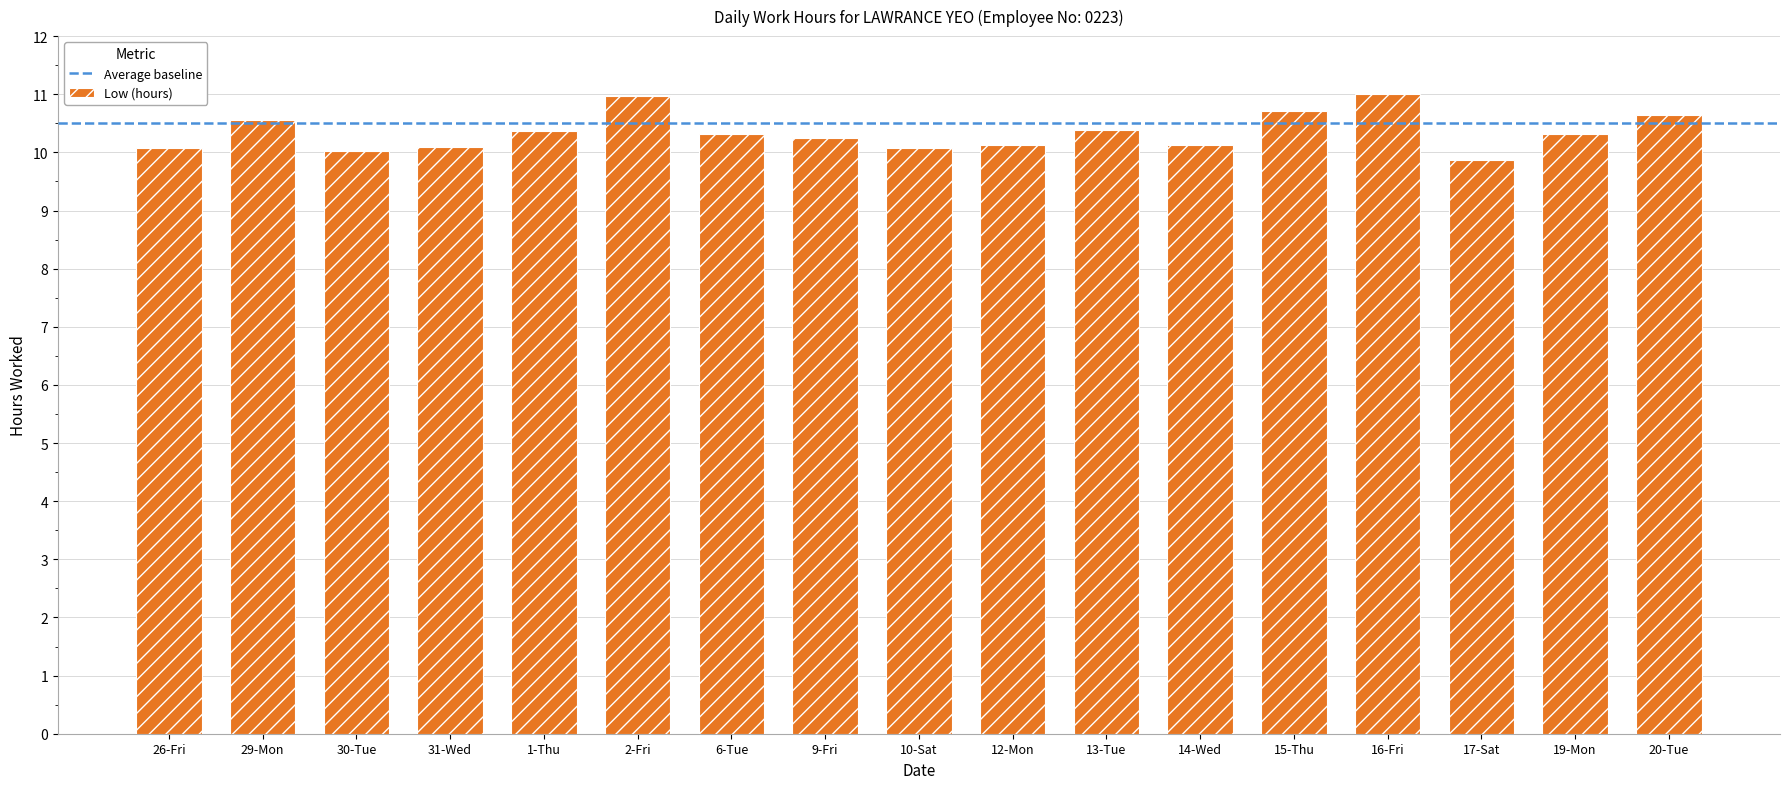

Which has a higher value, 17-Sat or 14-Wed?

14-Wed